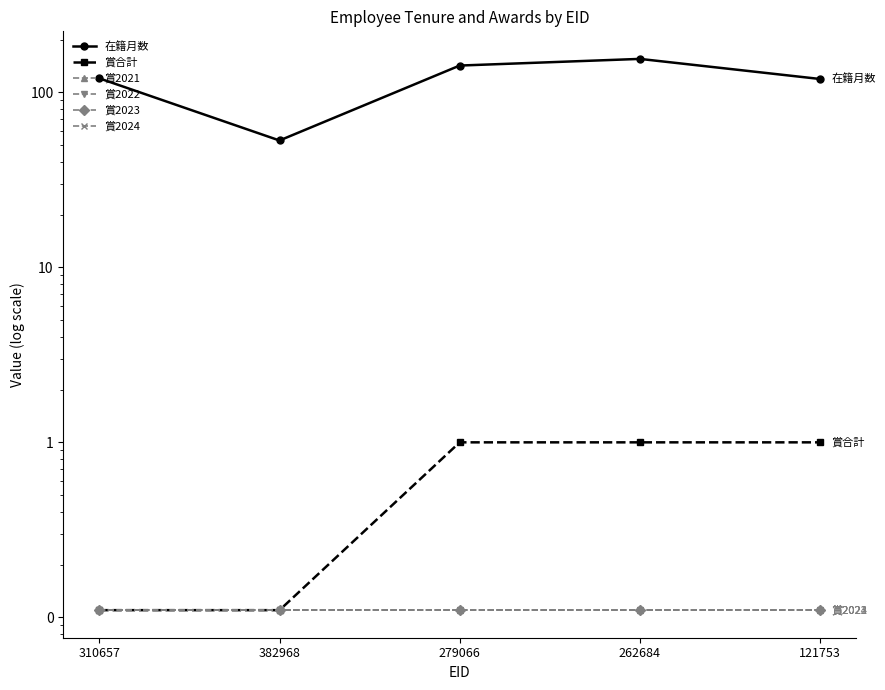

What position from the left is 121753?

5